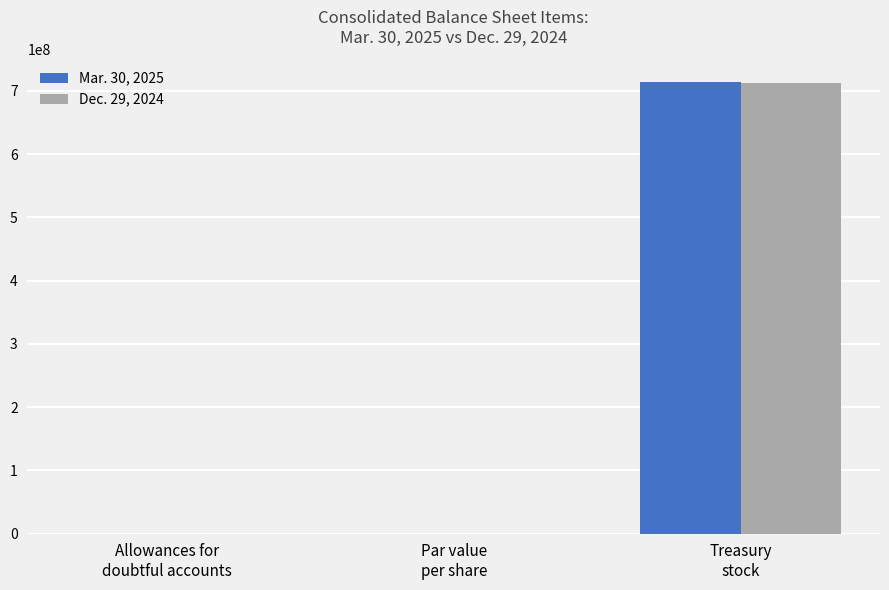

True or false: Mar. 30, 2025 has a value of 175832463 at Treasury
stock.

False